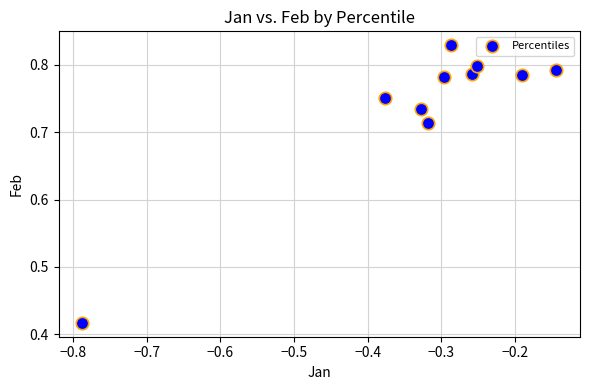

Count the number of points in this scatter plot.

10